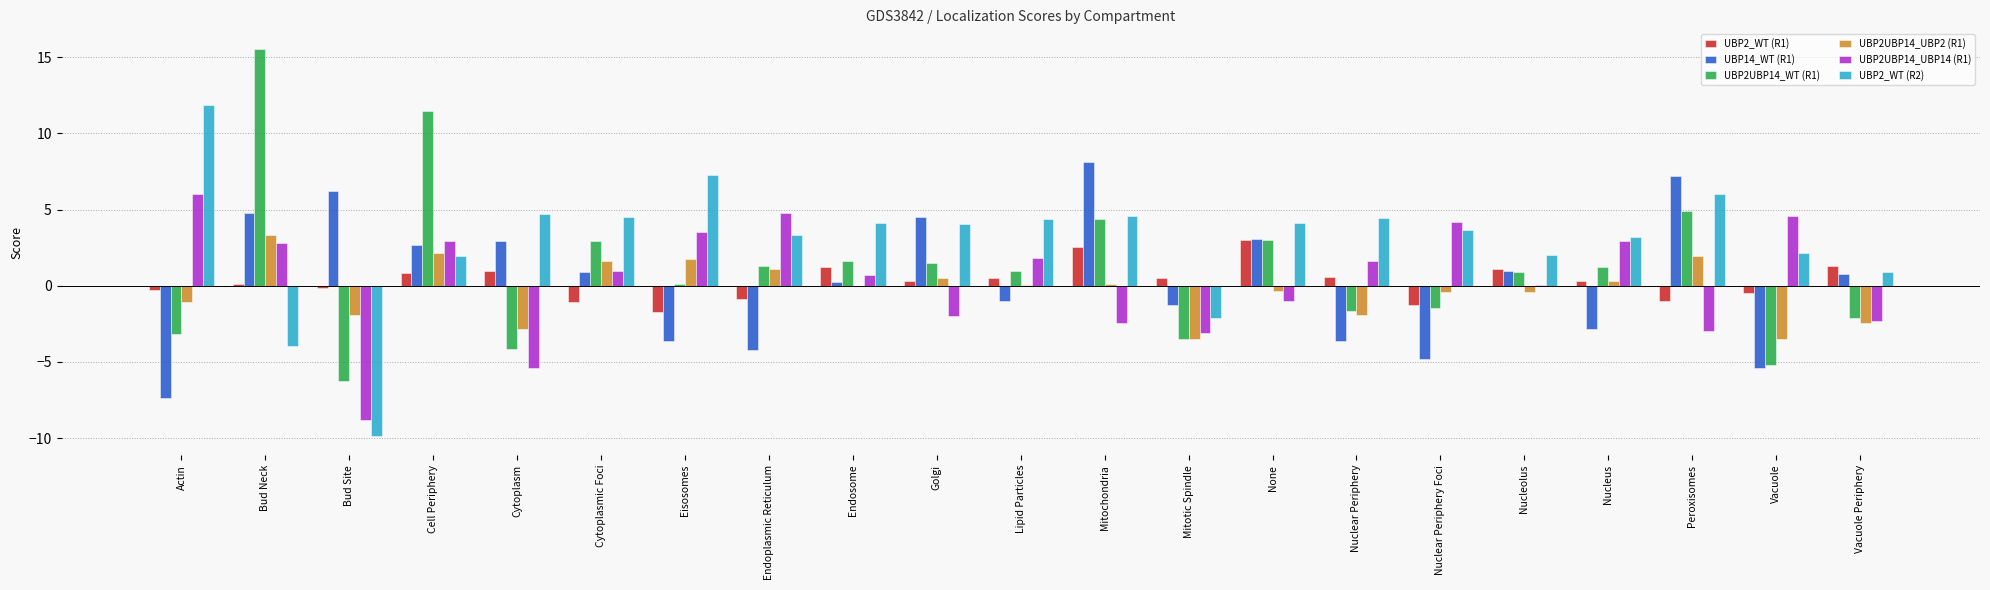

What is the highest value of the UBP2UBP14_UBP14 (R1) series?

6.0